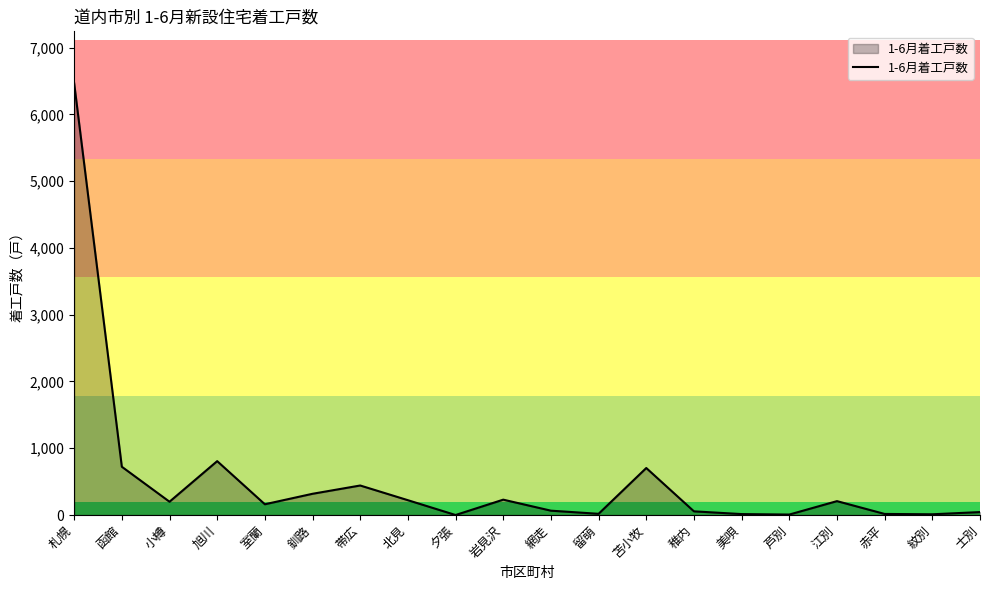

At which label is the value closest to 3234?

旭川